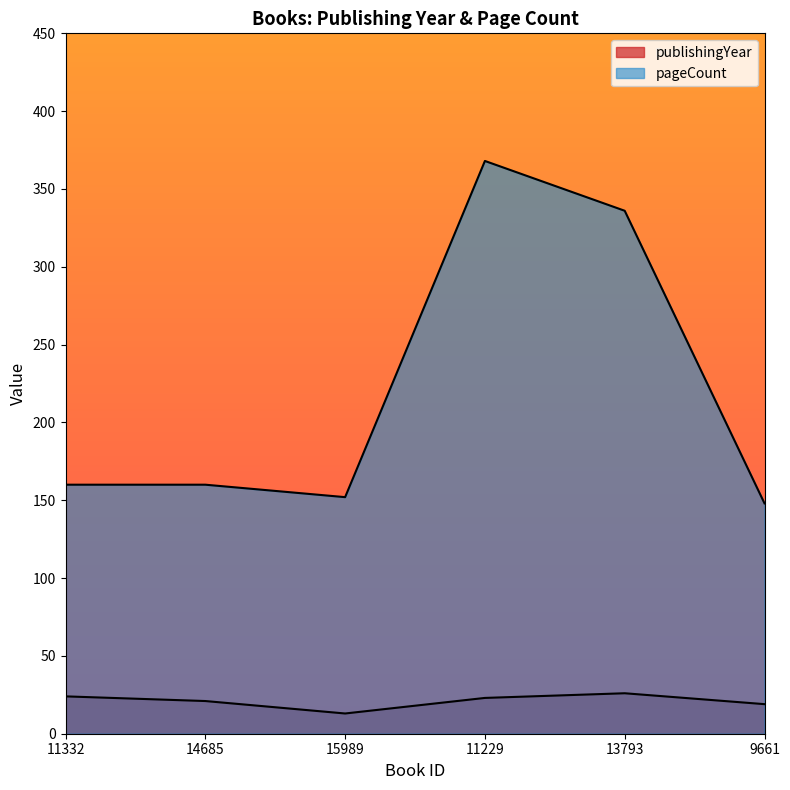

How many series are shown in this chart?

2